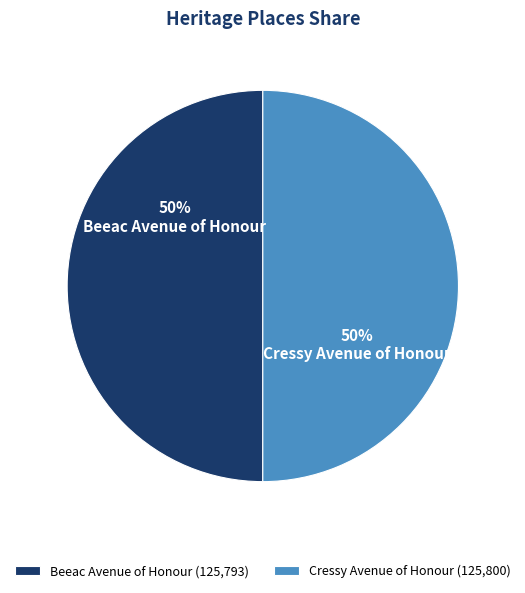

What is the ratio of the value at Cressy Avenue of Honour to the value at Beeac Avenue of Honour?

1.0